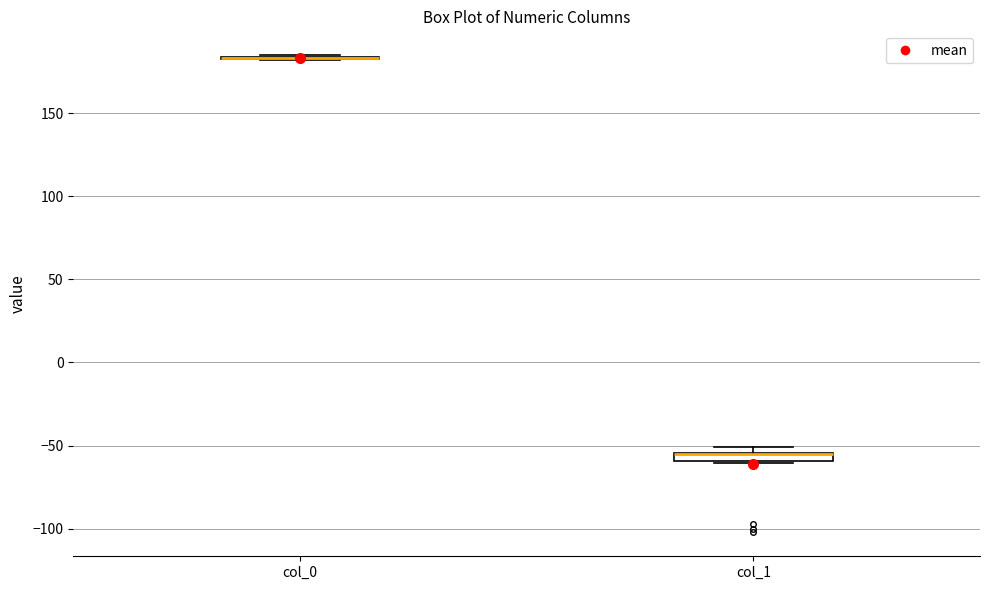

Where is the upper edge of the box for col_1 on the y-axis? The values are not printed on the chart, so give them approximately, as read against the axis.

-55